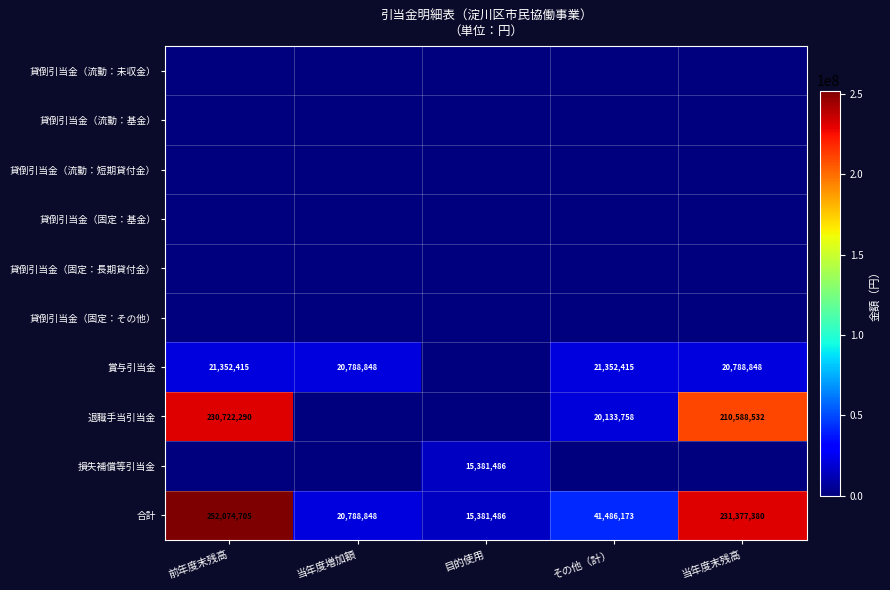

What is the difference between the 合計 values at 当年度増加額 and その他（計）?

20697325